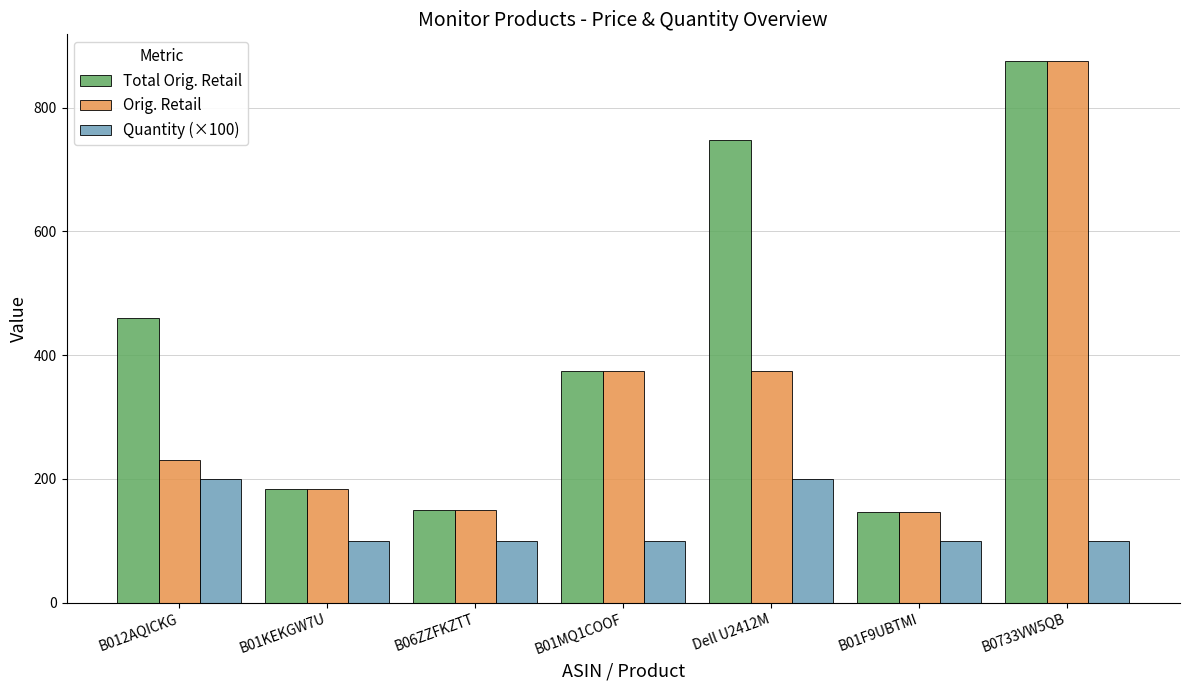

At which label does Orig. Retail first exceed 229?

B012AQICKG